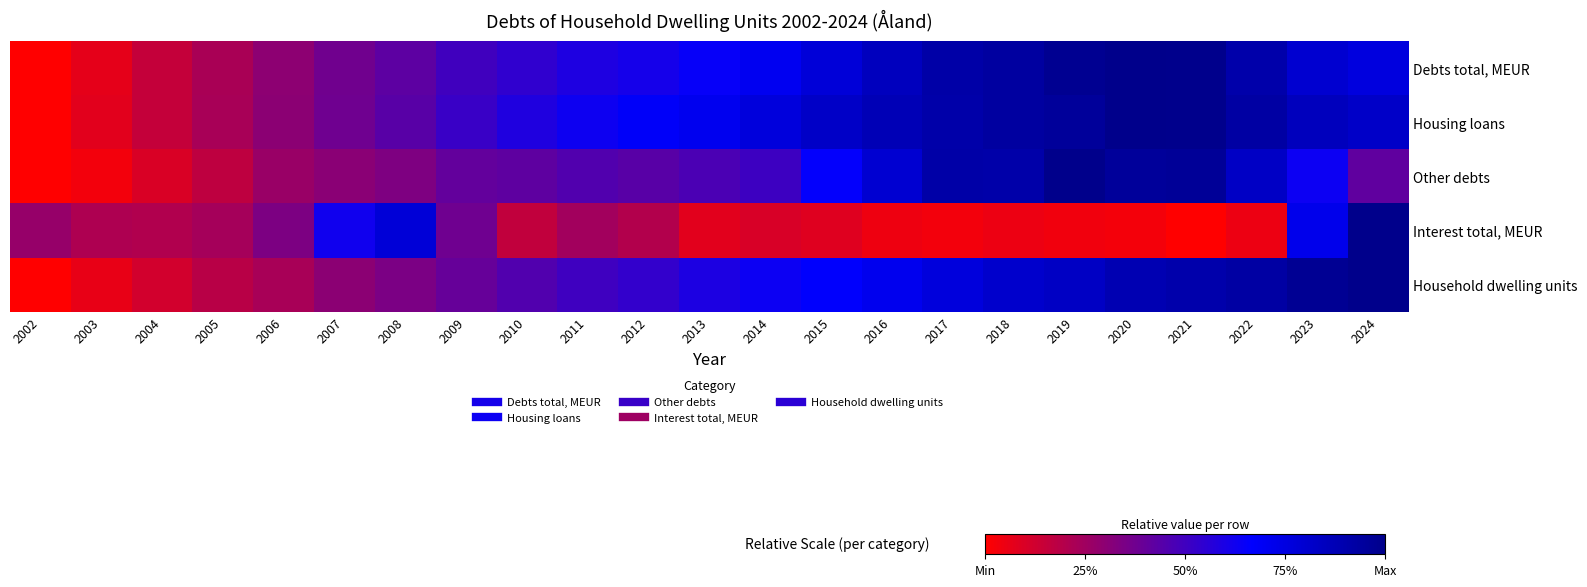

Rank the series at 2015 from lowest to highest value.

Interest total, MEUR, Other debts, Household dwelling units, Debts total, MEUR, Housing loans